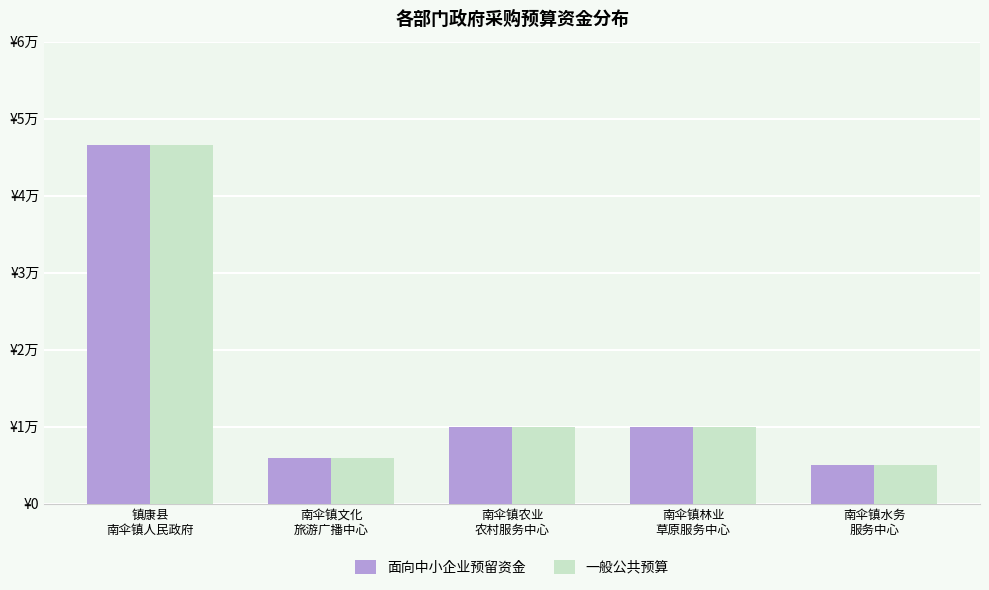

Which series has the largest total across all categories?

面向中小企业预留资金